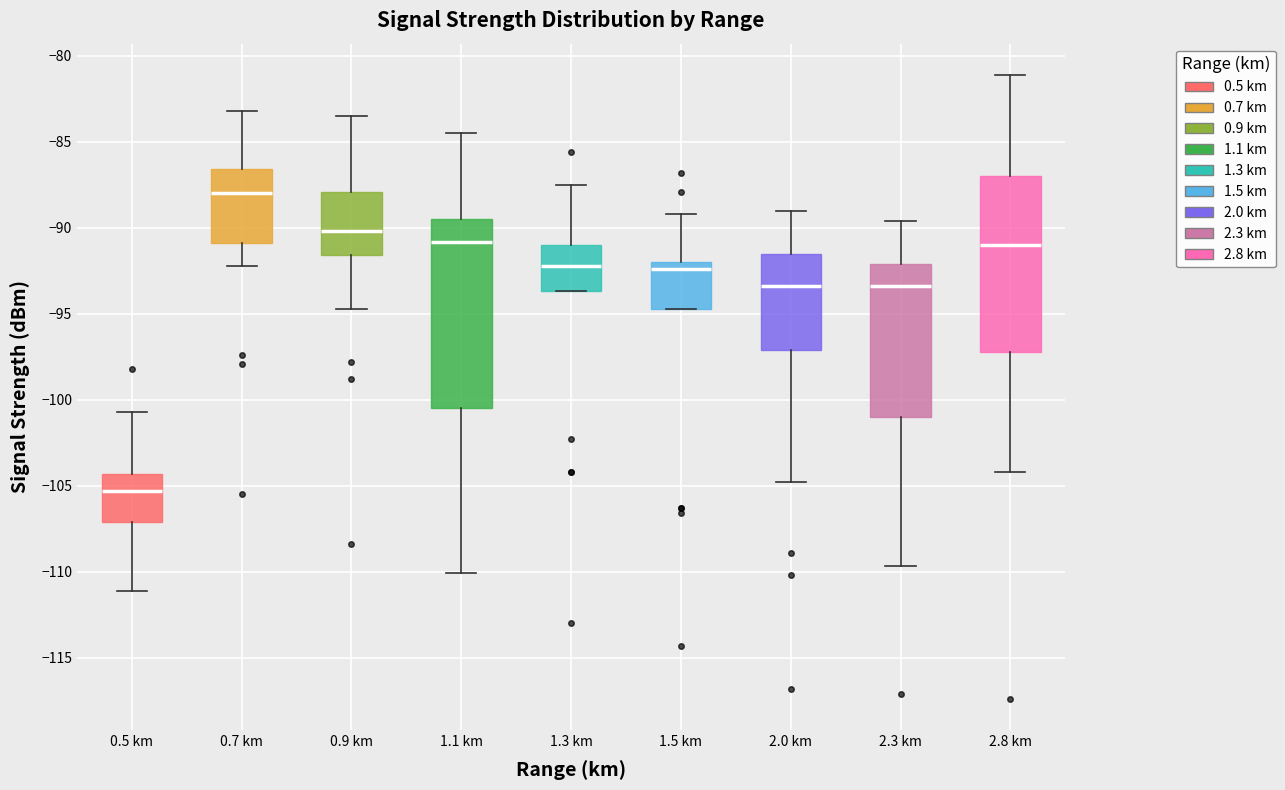

Where does the median line of the box for 1.1 km sit on the y-axis? The values are not printed on the chart, so give them approximately, as read against the axis.

-91.0